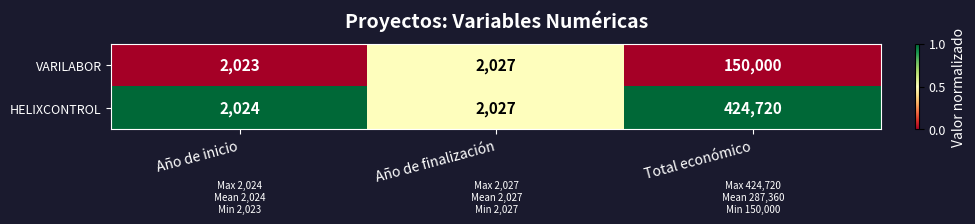

Where is HELIXCONTROL nearest to the value 213372?

Año de finalización